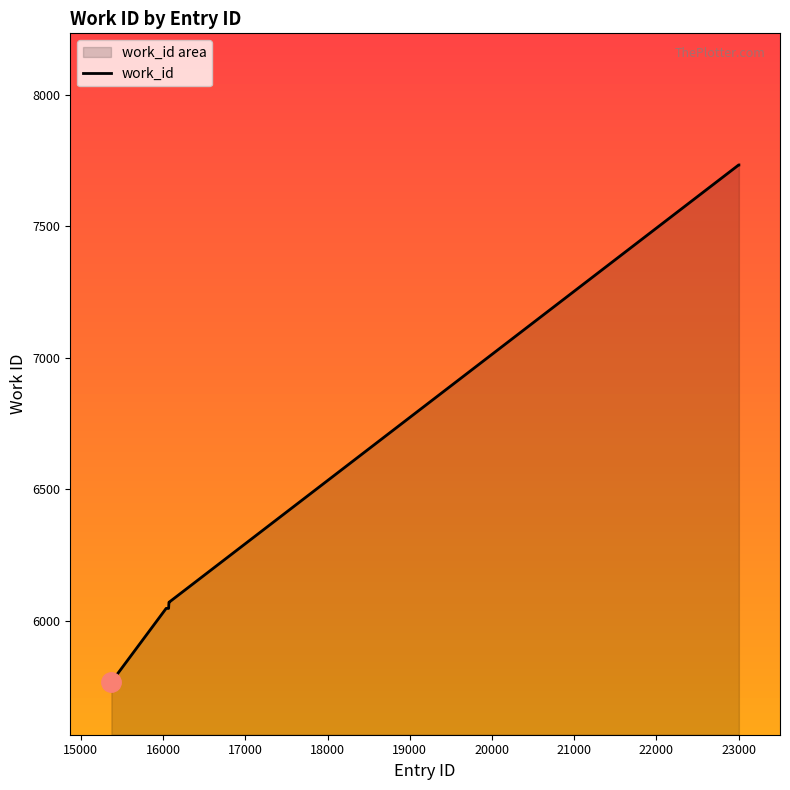

True or false: there are more than 0 points higher than both neighbors.

False